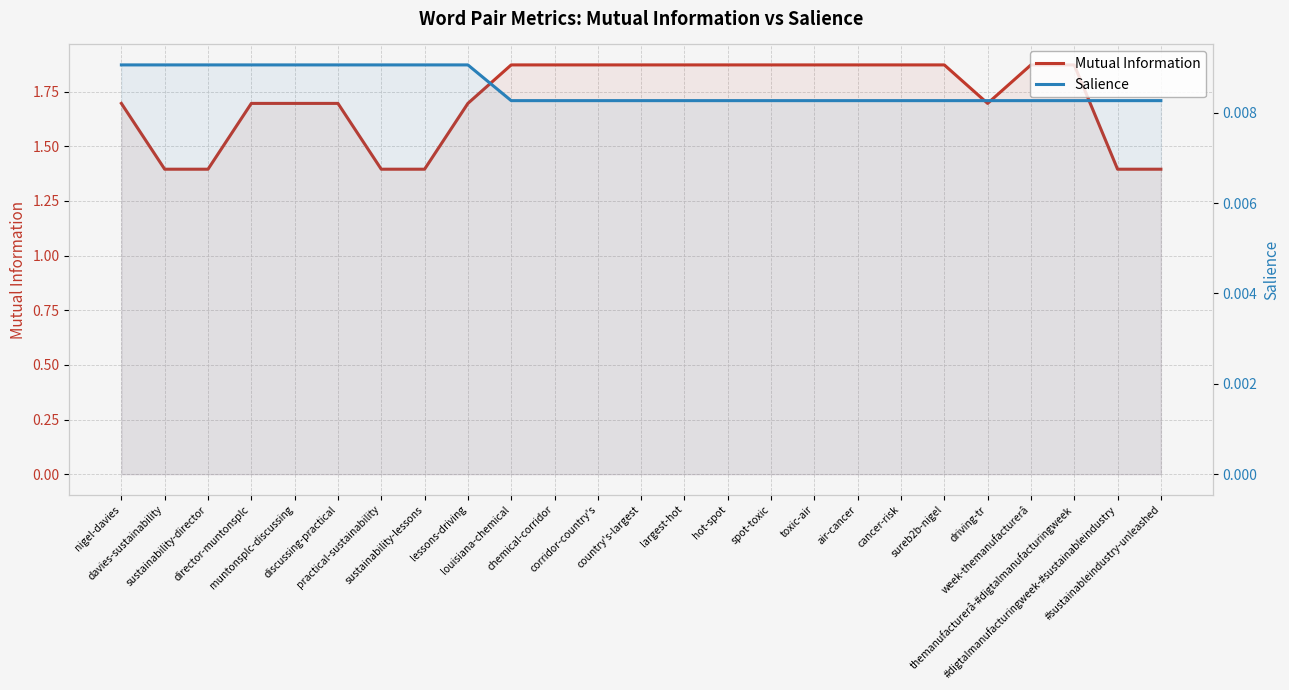

At discussing-practical, list the series in order from smallest to largest.

Salience, Mutual Information